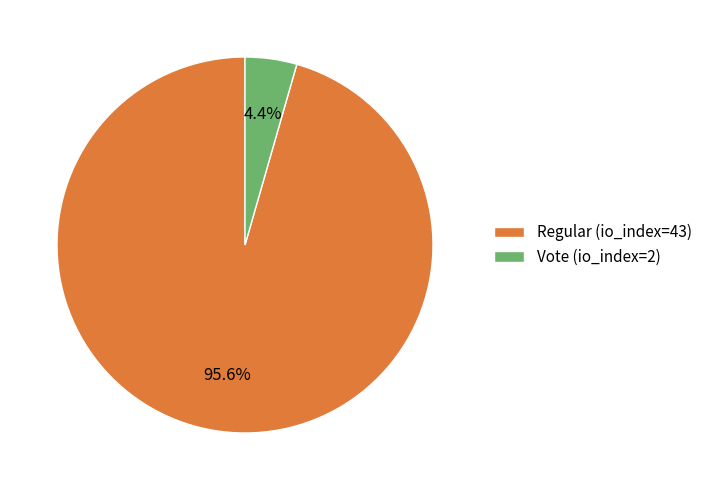

What percentage is the Vote (io_index=2) slice, to the nearest percent?

4%